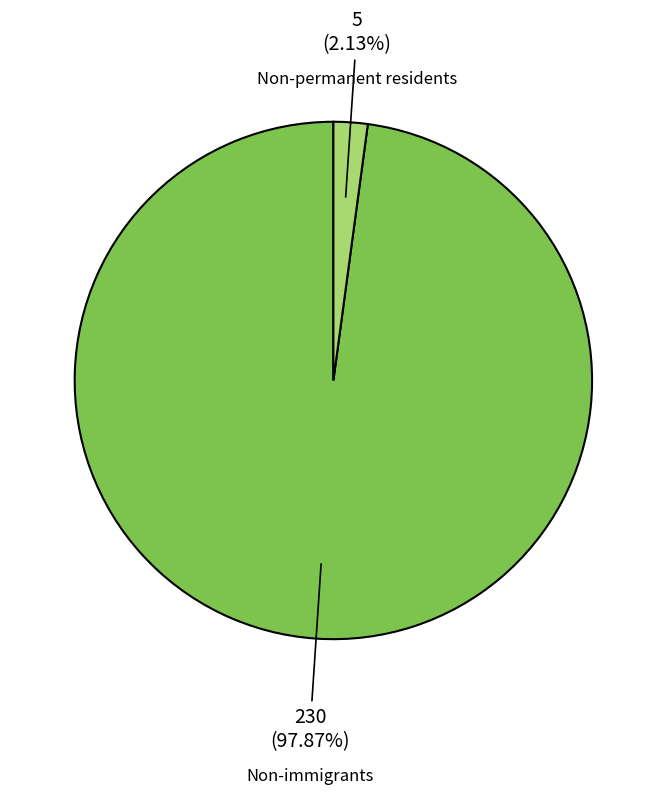

Is there a majority slice in this chart?

Yes